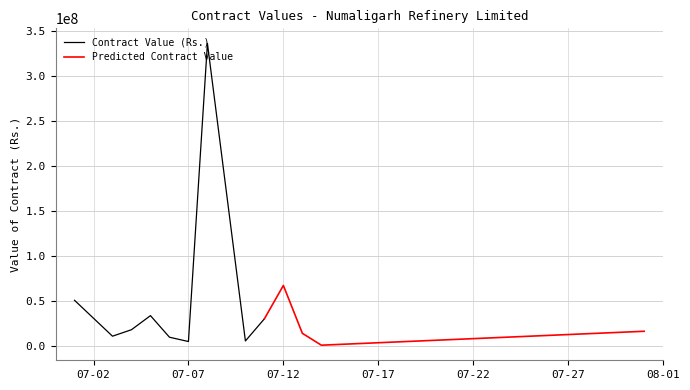

What is the difference between the values at 6 and 33?

5404513.0